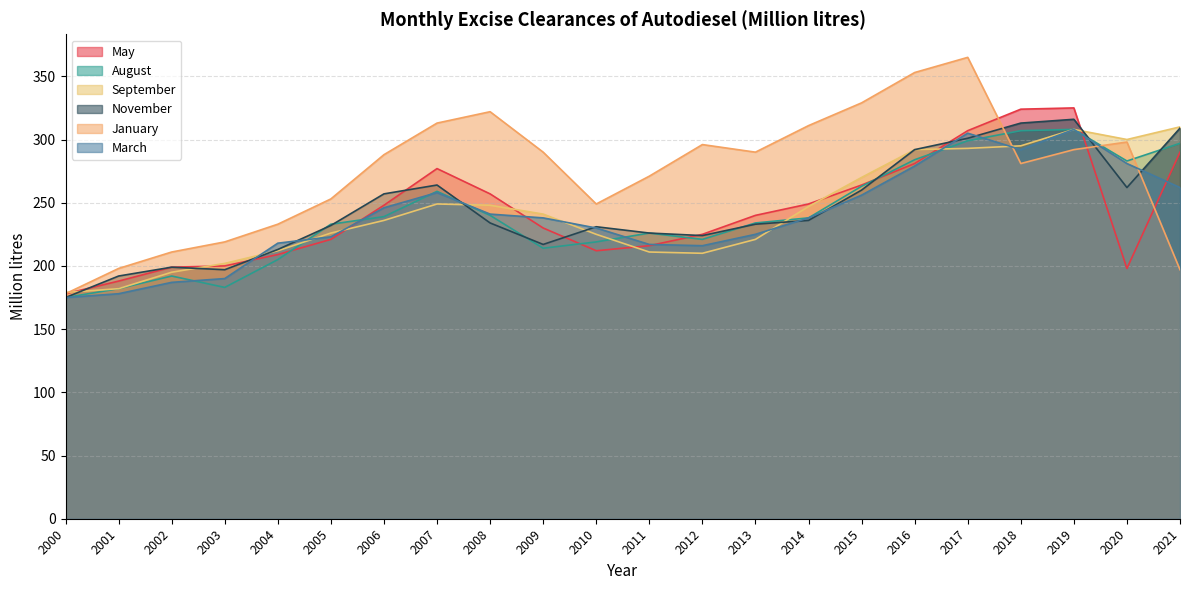

The August series shows 205 at 2004. True or false?

True